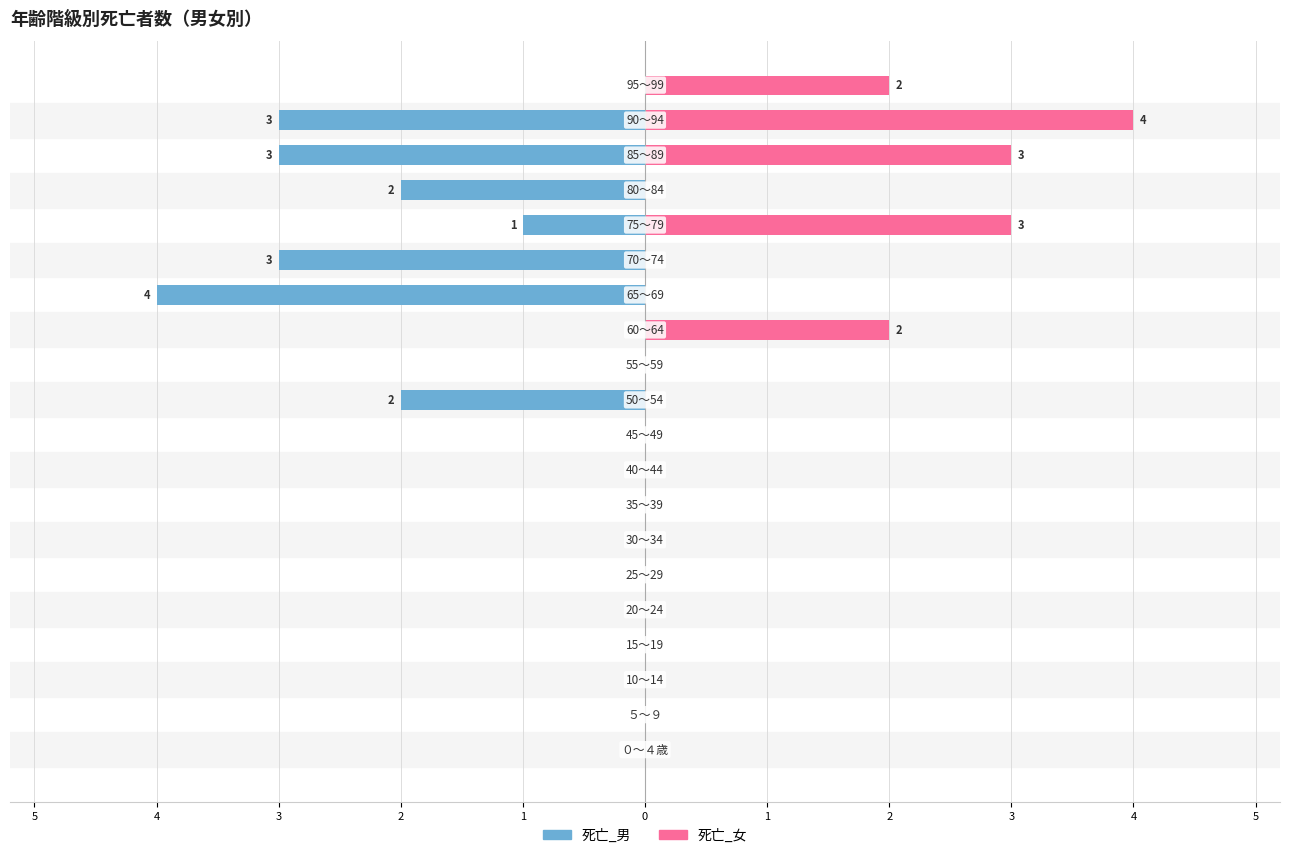

Which series has the widest spread of values?

死亡_男